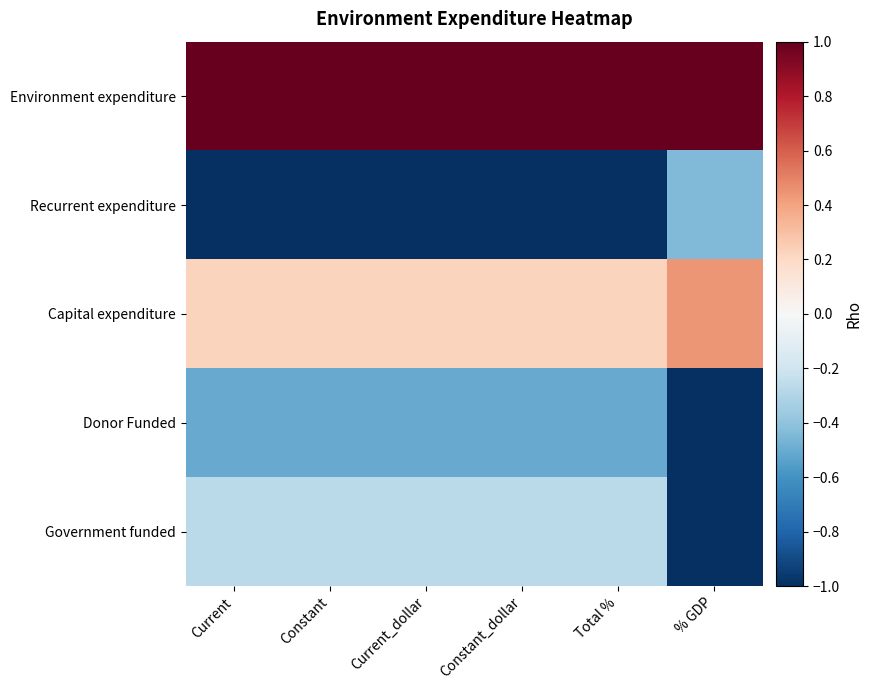

List the series in order of their peak value, lowest first.

Donor Funded, Recurrent expenditure, Government funded, Capital expenditure, Environment expenditure